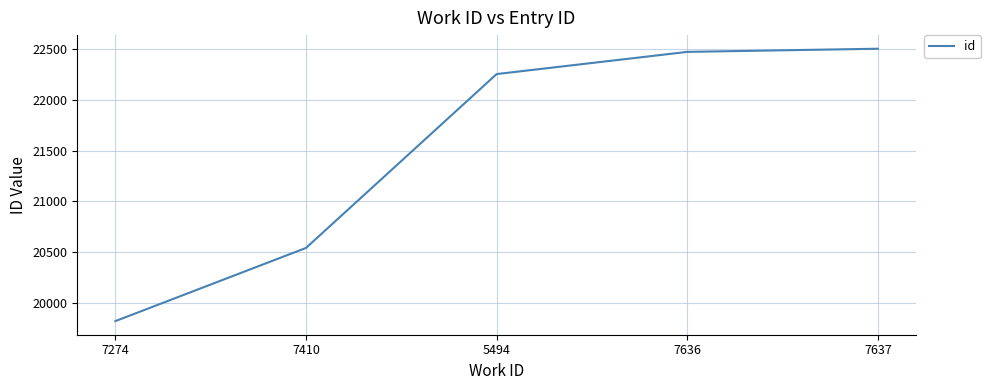

Is it true that the value at 5494 is 22251?

True